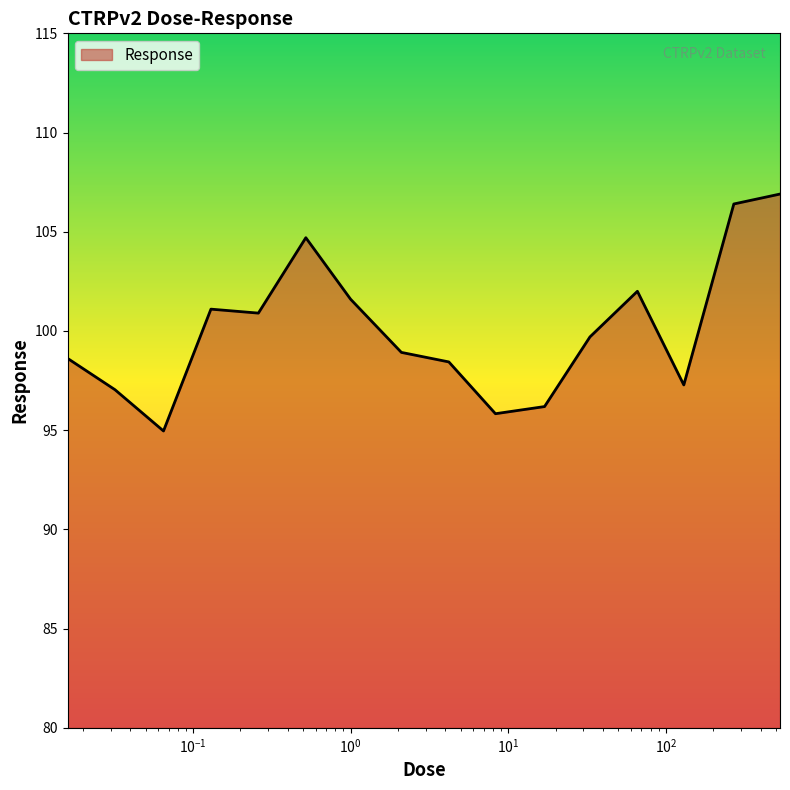

What is the difference between the maximum and minimum values?

11.9